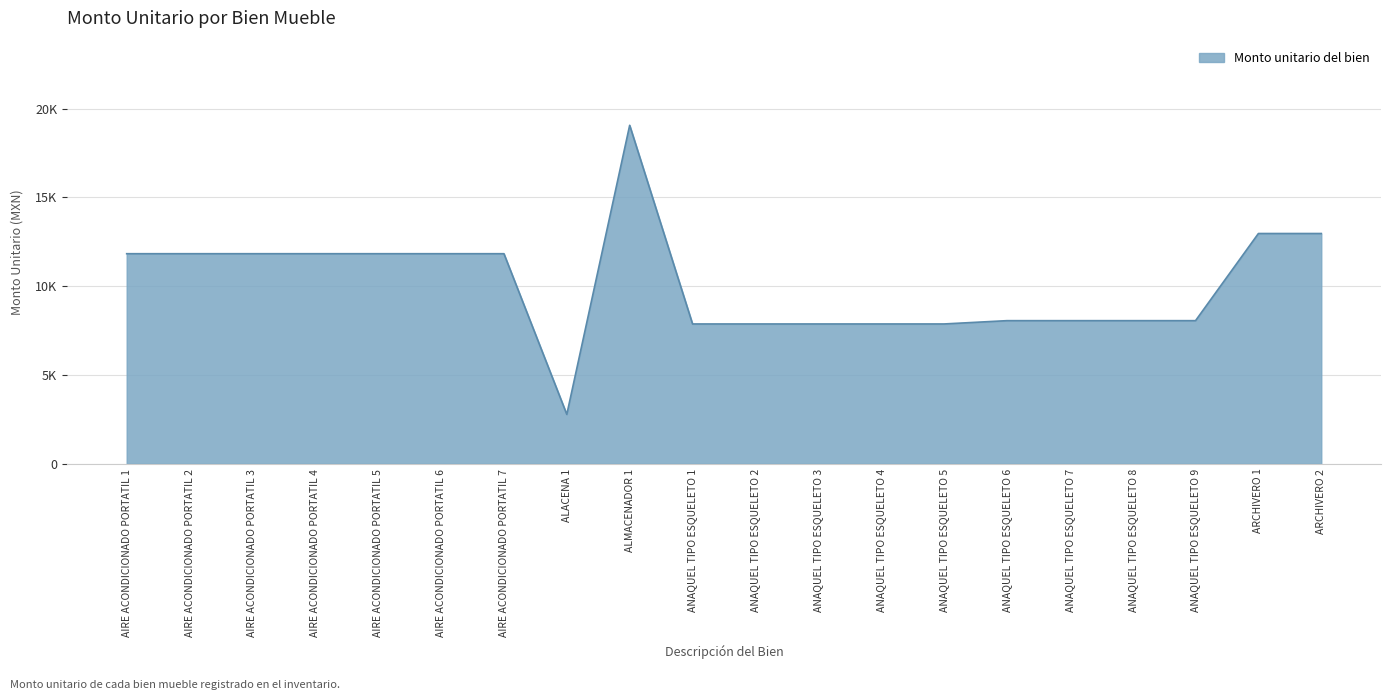

Is this an area chart (filled region under the line)?

Yes